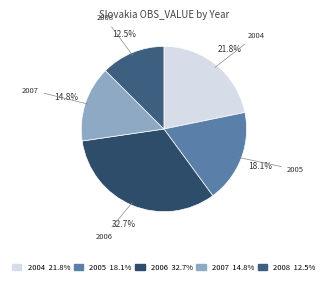

Which category has the biggest portion of the pie?

2006